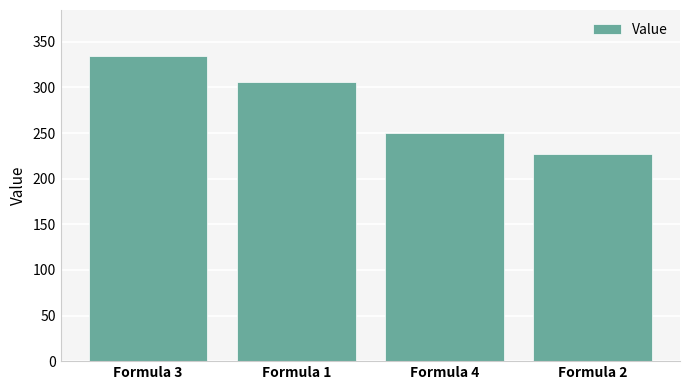

The value at Formula 3 is 334.6. True or false?

True